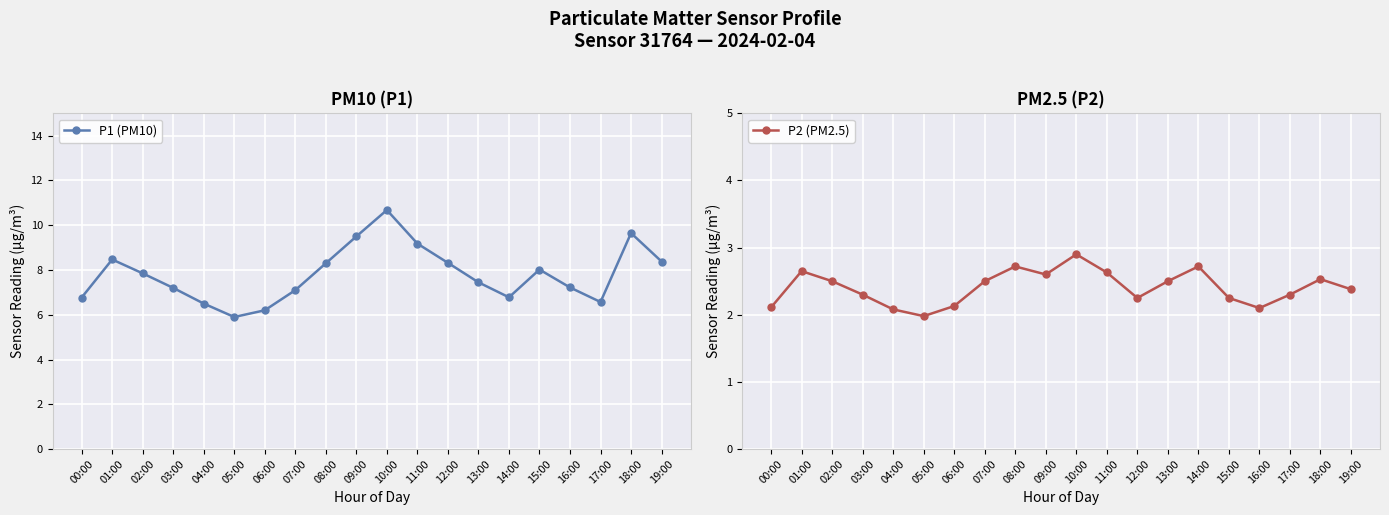

The P2 (PM2.5) series shows 0.6 at 06:00. True or false?

False